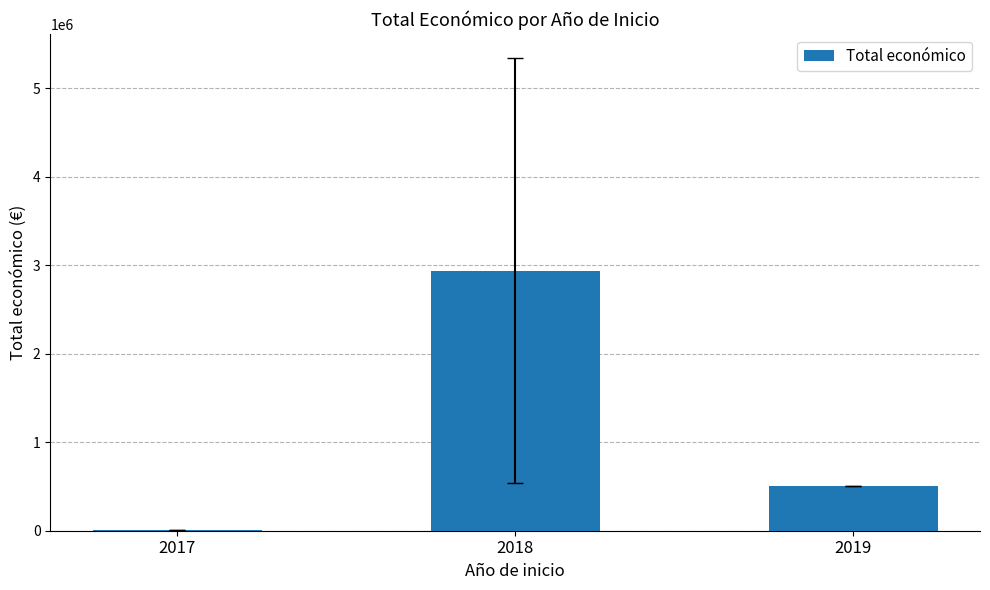

Is it true that the value at 2017 is 9500?

True